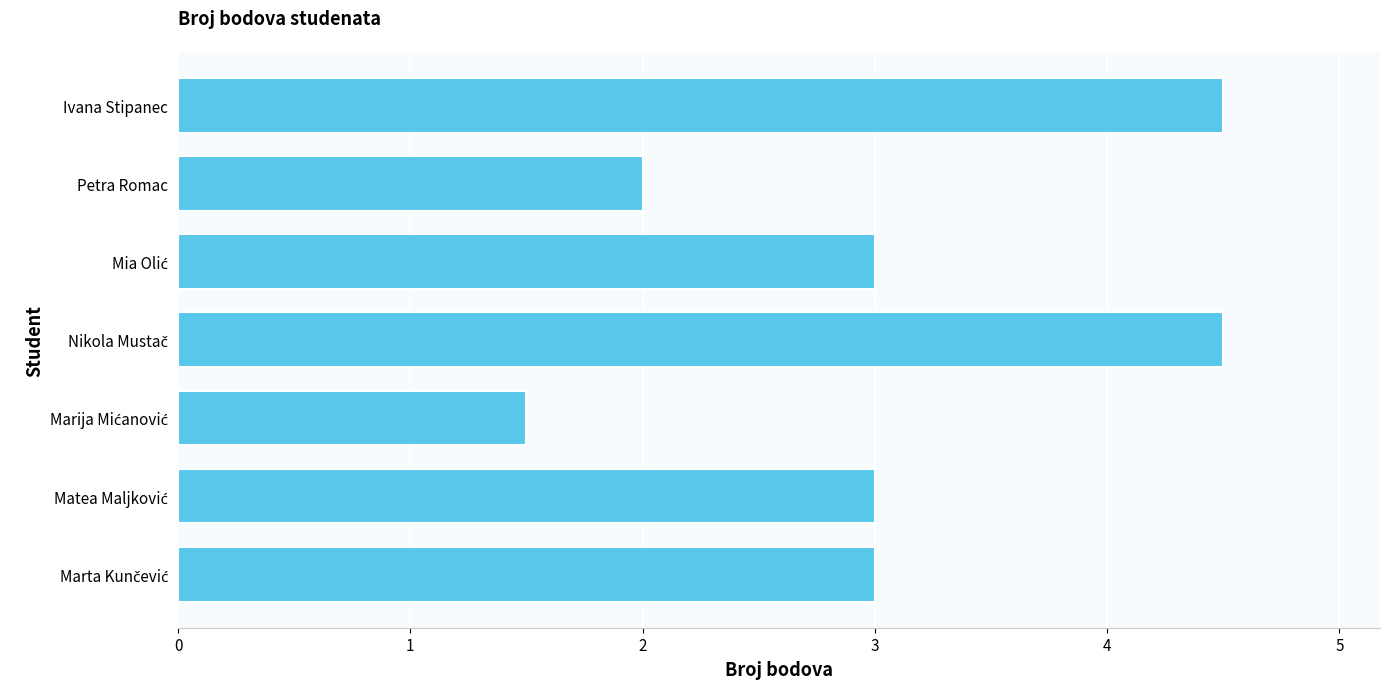

Which has a higher value, Petra Romac or Ivana Stipanec?

Ivana Stipanec